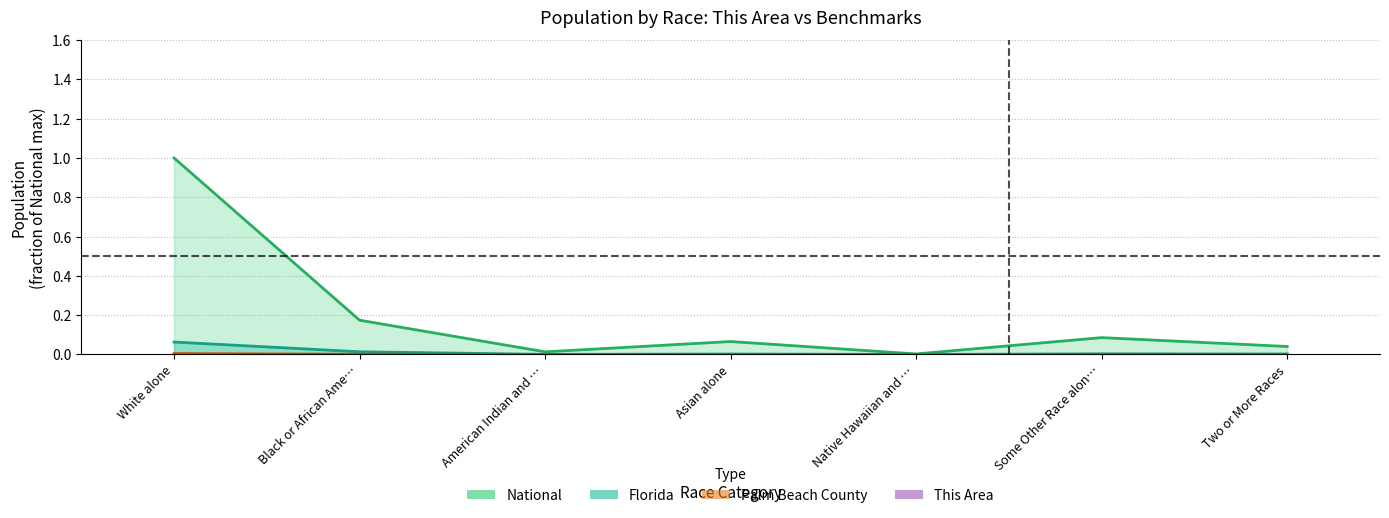

How many lines are shown in the chart?

4